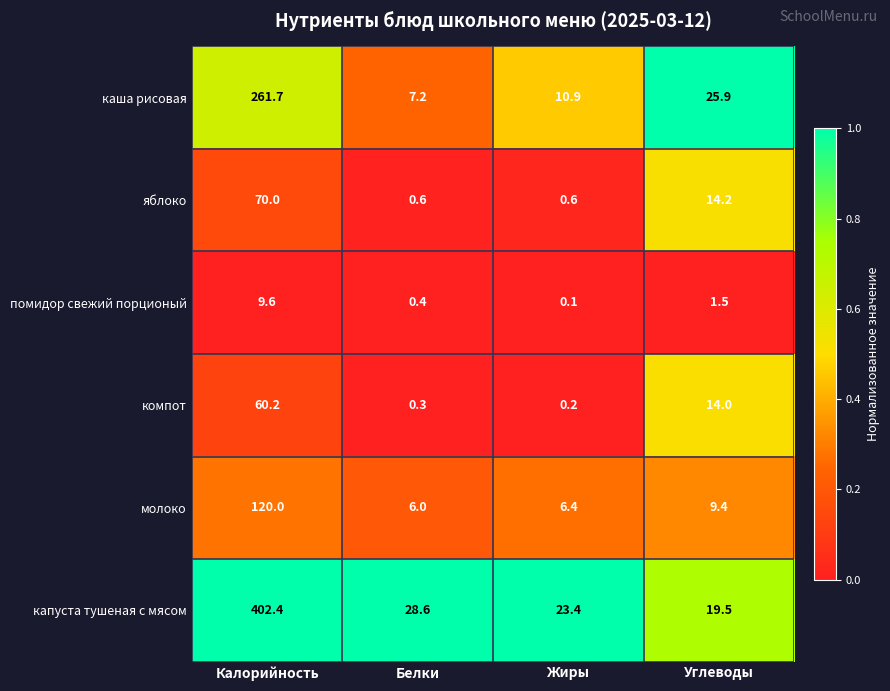

True or false: капуста тушеная с мясом has a value of 23.4 at Жиры.

True